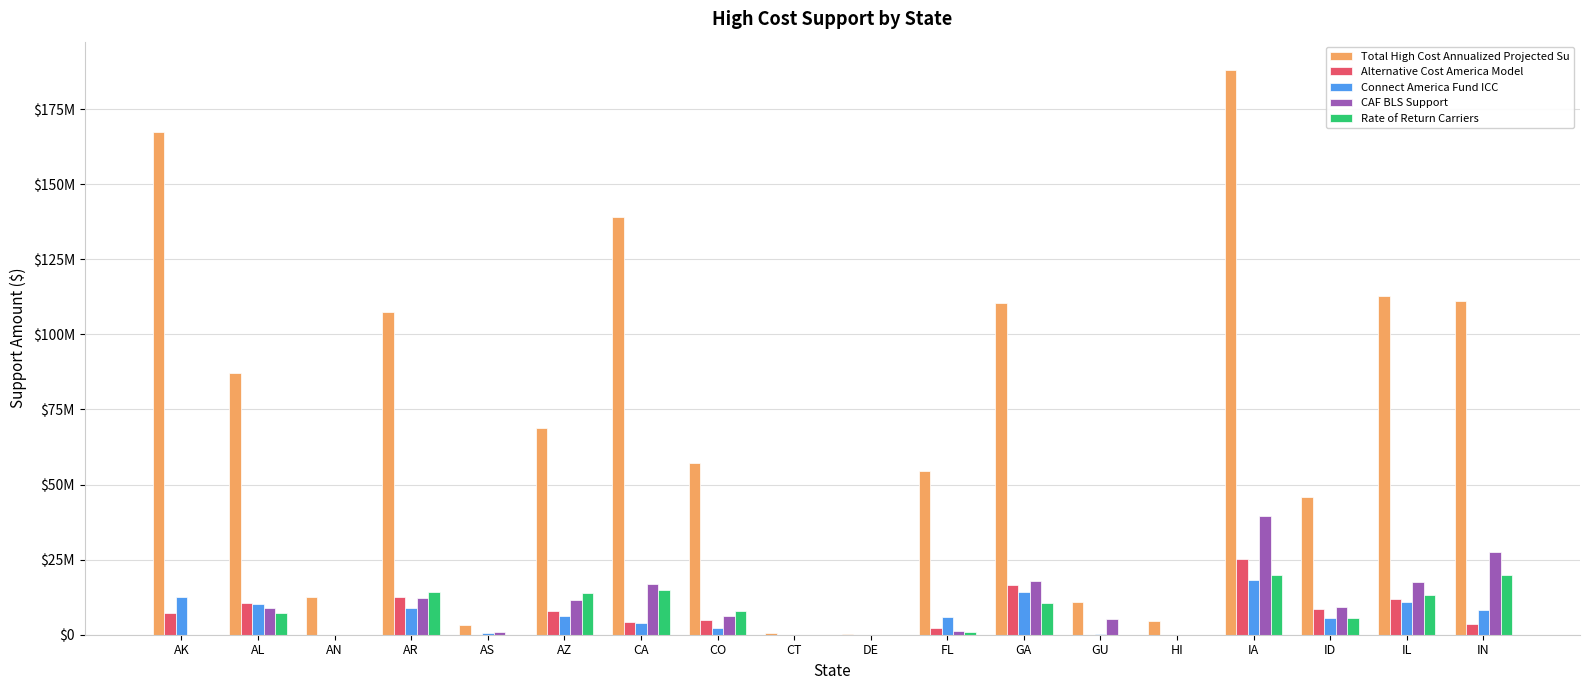

What are all the series names shown in the legend?

Total High Cost Annualized Projected Su, Alternative Cost America Model, Connect America Fund ICC, CAF BLS Support, Rate of Return Carriers